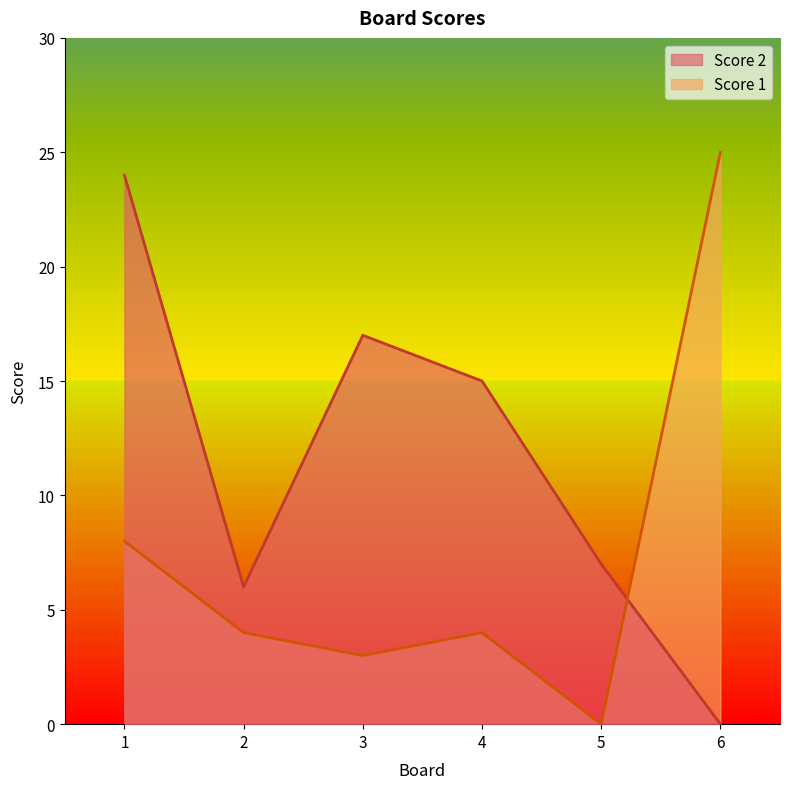

Where is the first local minimum for Score 2?

2